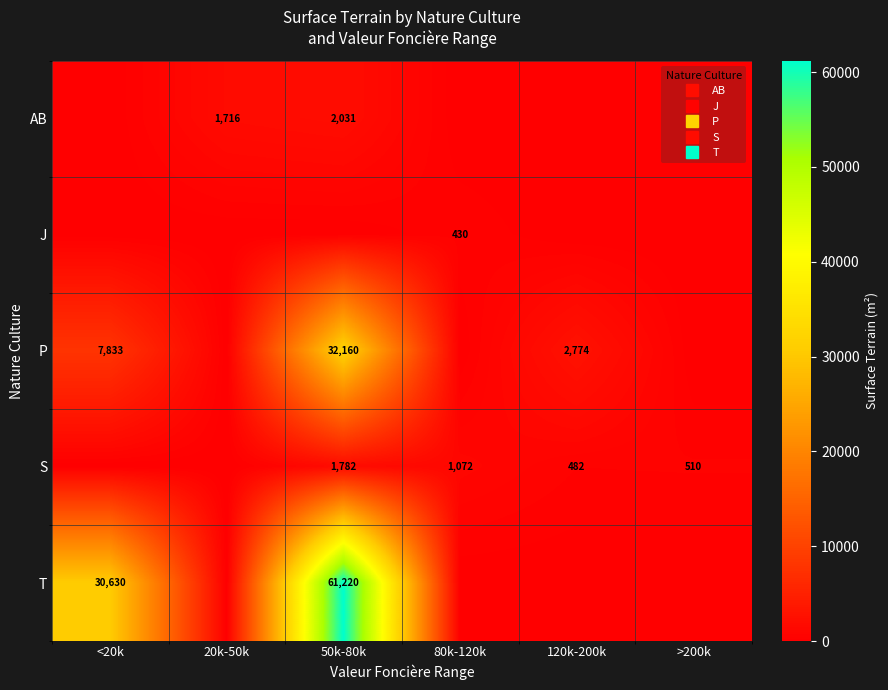

Rank the categories by S value from highest to lowest.

50k-80k, 80k-120k, >200k, 120k-200k, <20k, 20k-50k